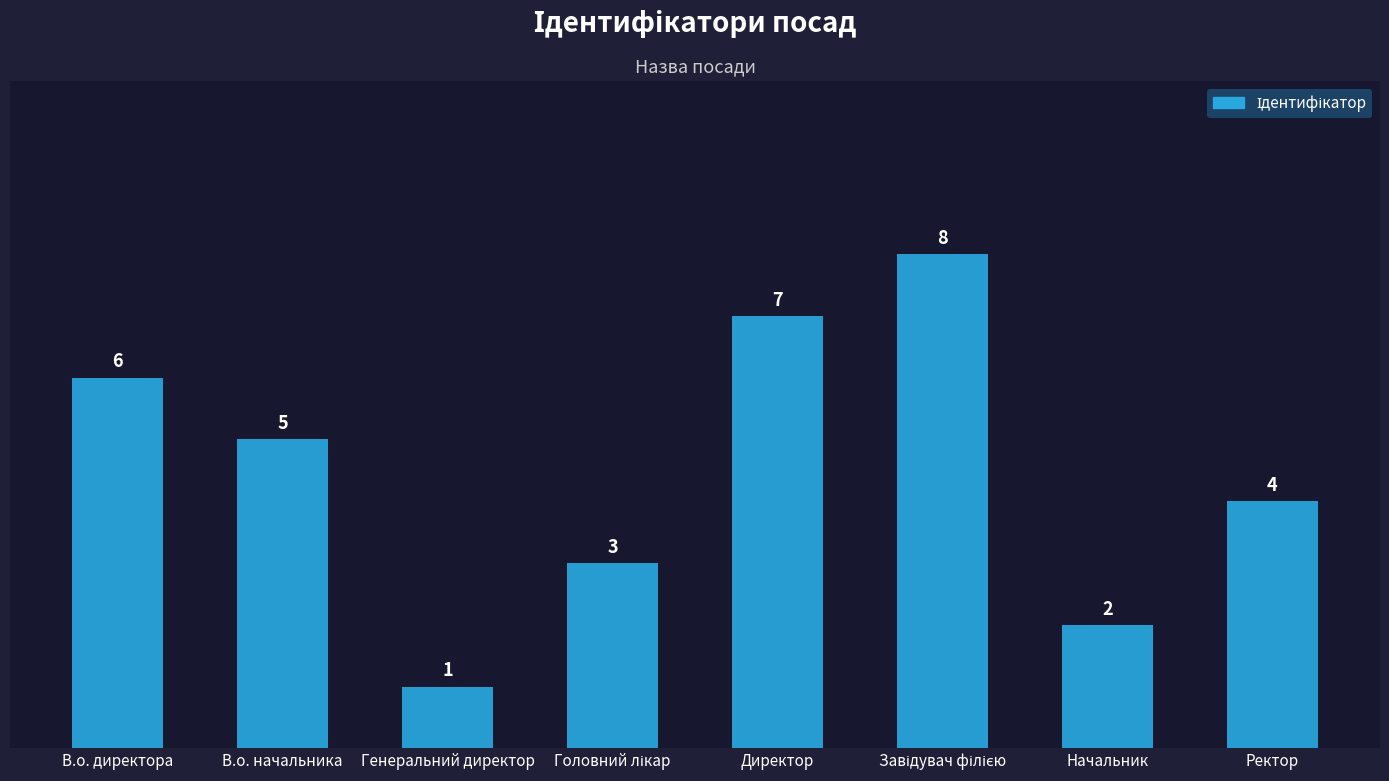

Reading right to left, what are all the values shown in this chart?

4	2	8	7	3	1	5	6